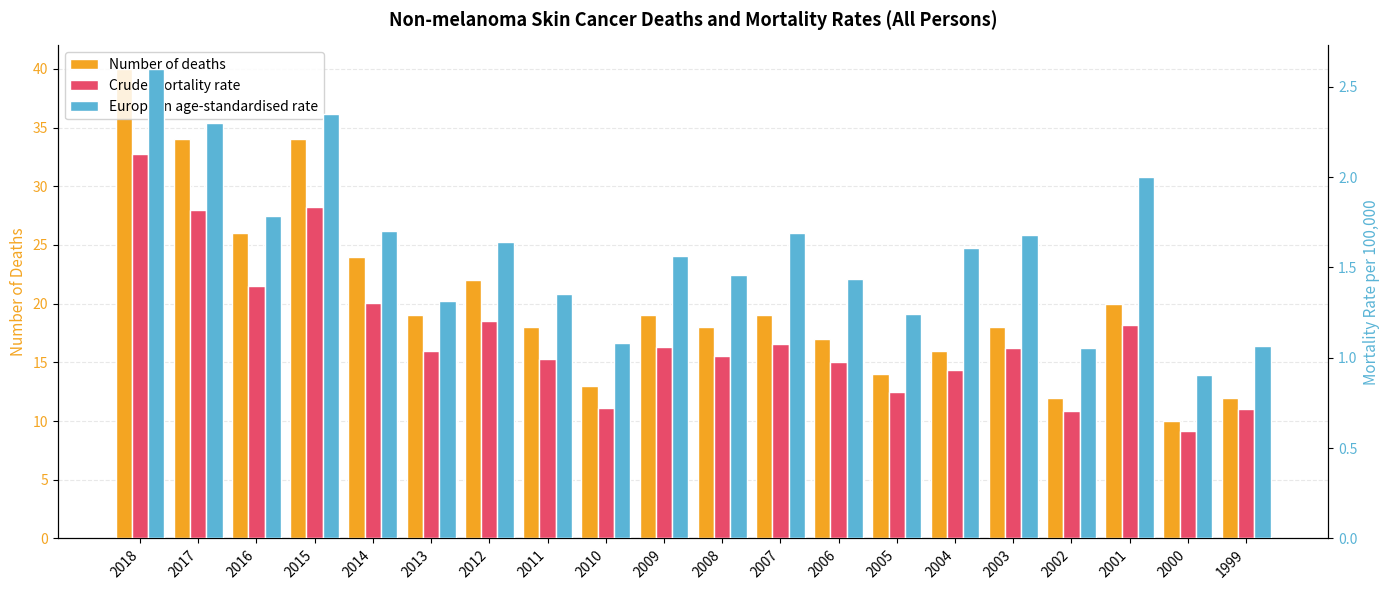

Does the chart contain stacked bars?

No